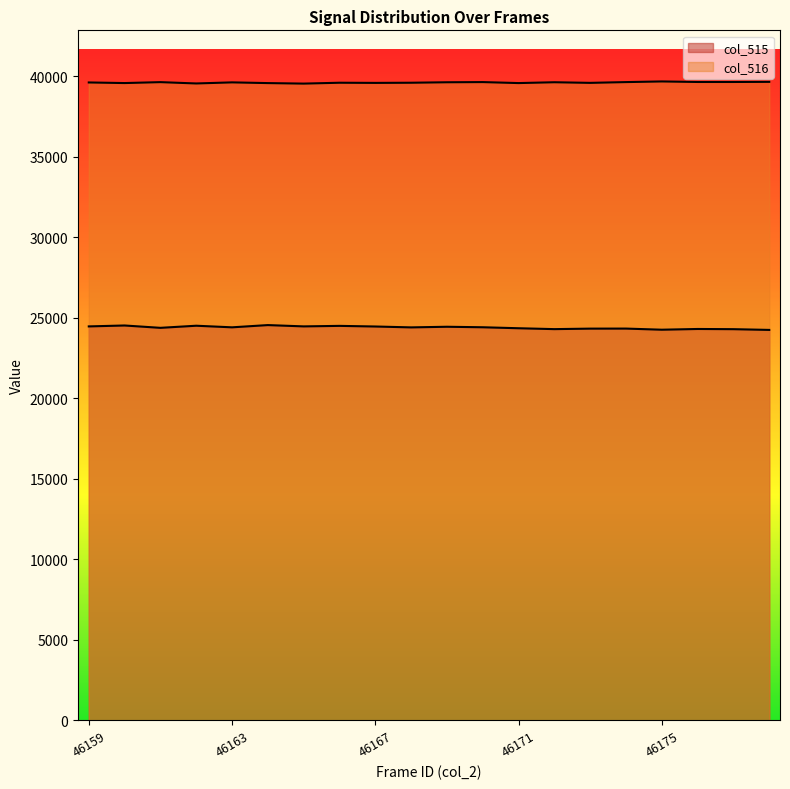

Which label corresponds to the smallest value in the chart?

46178